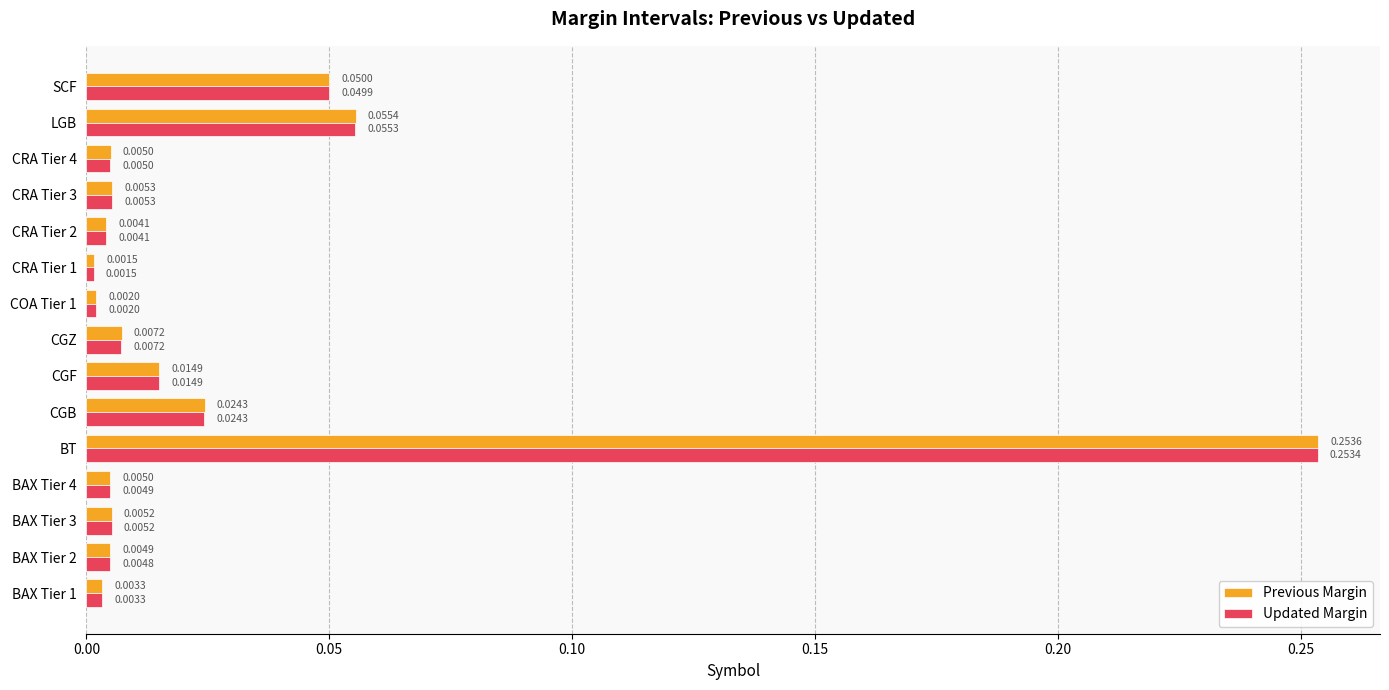

What is the sum of all Updated Margin values?

0.4